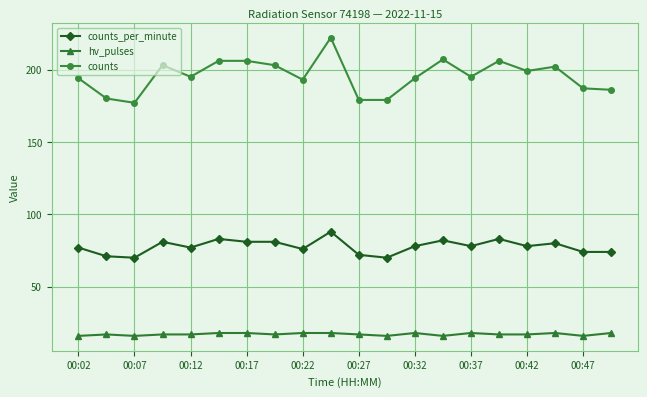

True or false: hv_pulses and counts cross at least once.

False